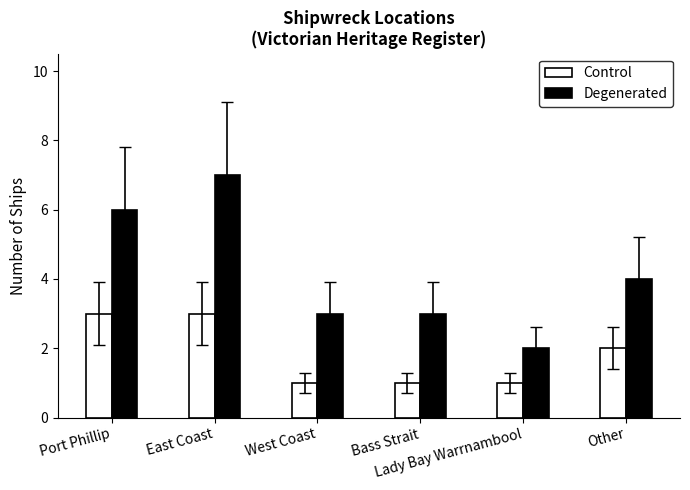

What is the sum of all Degenerated values?

25